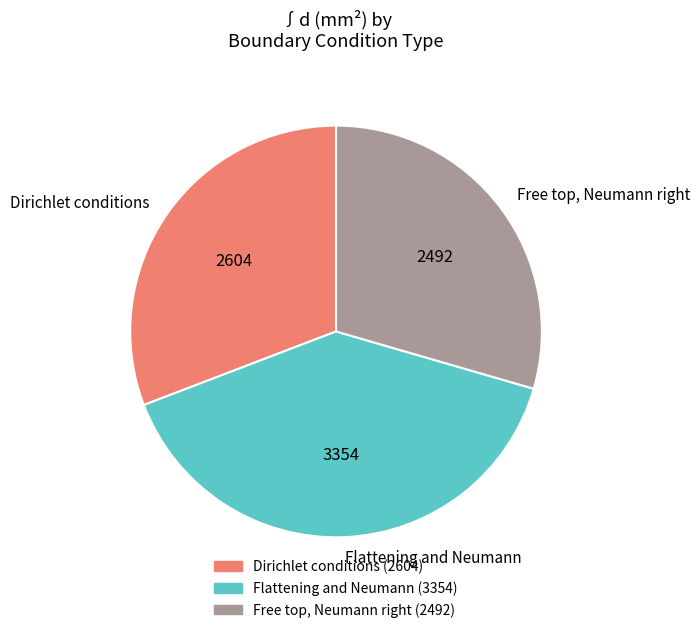

How many slices are in this pie chart?

3